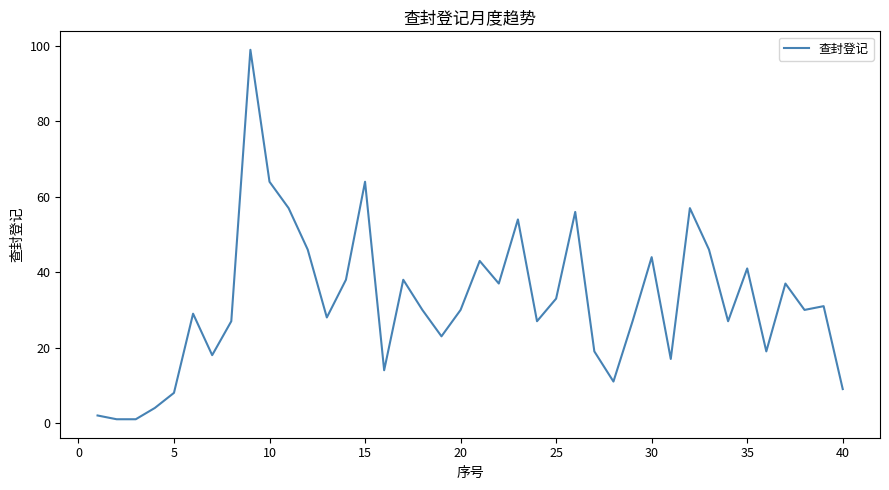

What is the greatest value displayed?

99